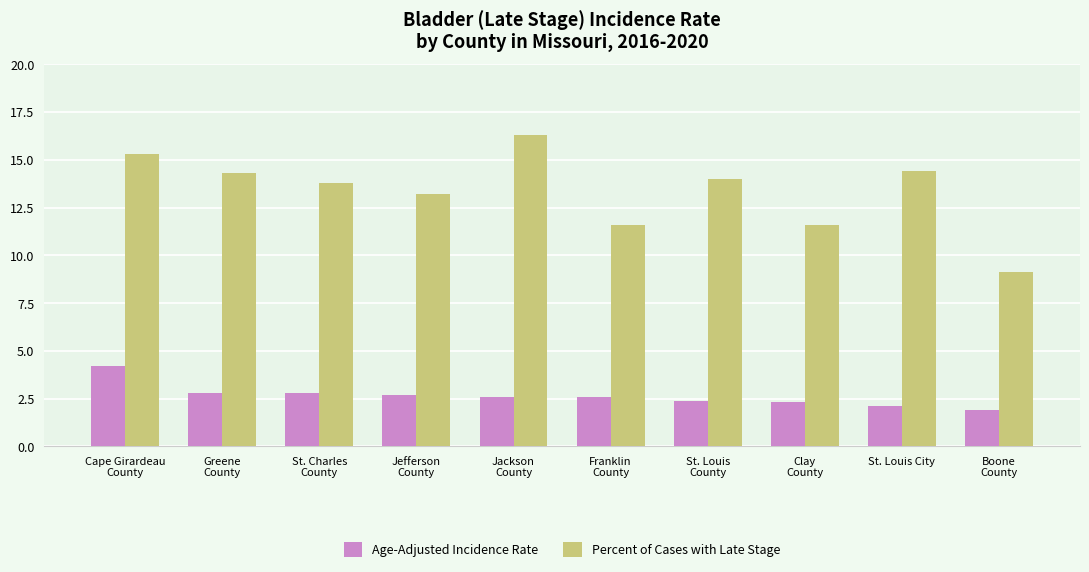

Which series has the largest range (max minus min)?

Percent of Cases with Late Stage